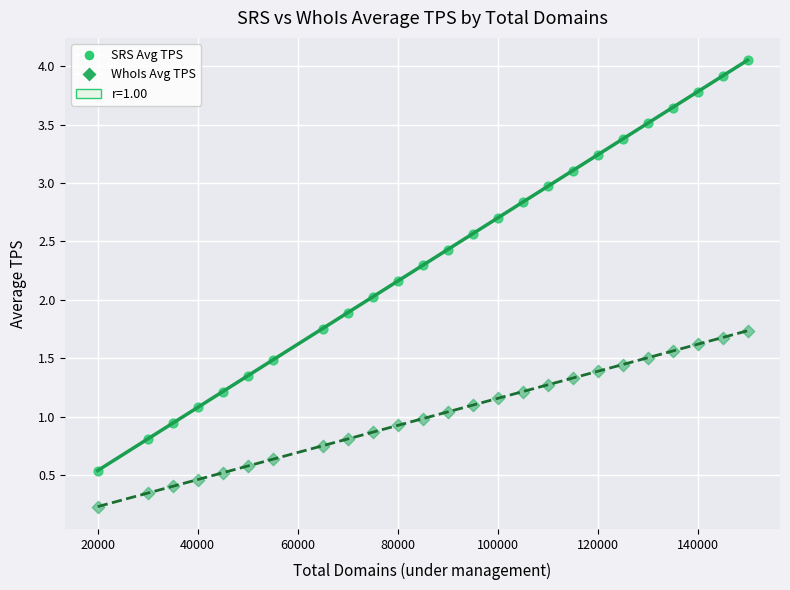

Which series contains the highest Y value?

SRS Avg TPS